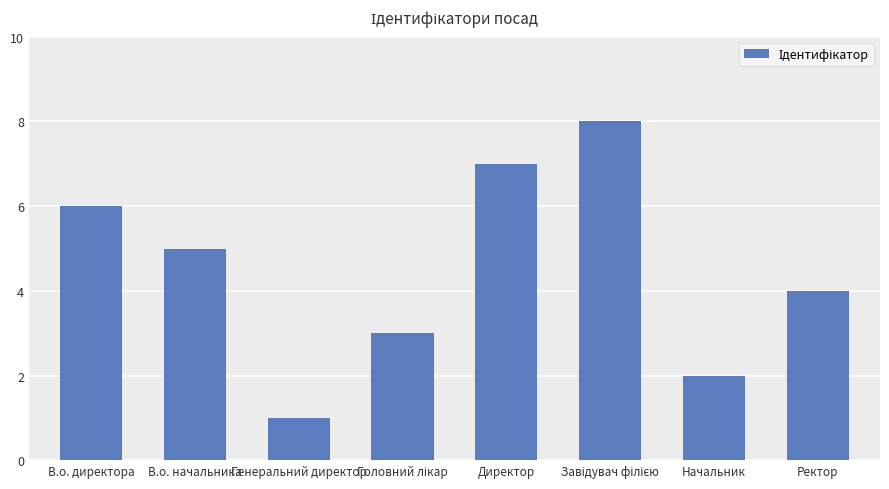

Between Директор and Начальник, which is larger?

Директор